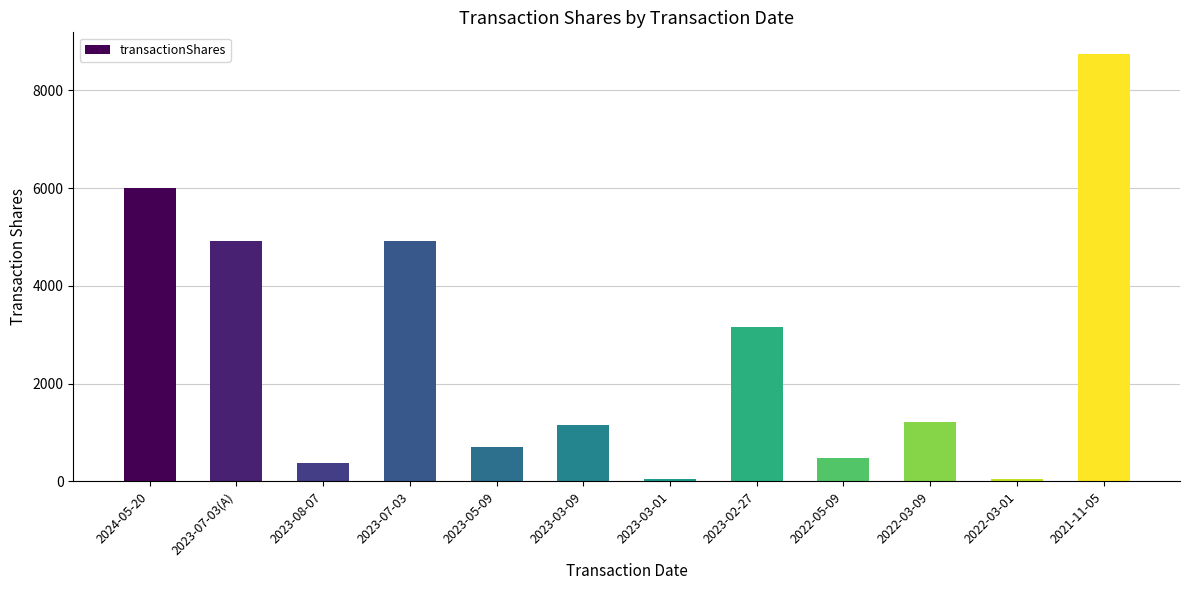

What is the change in value from 2023-03-09 to 2021-11-05?

+7591